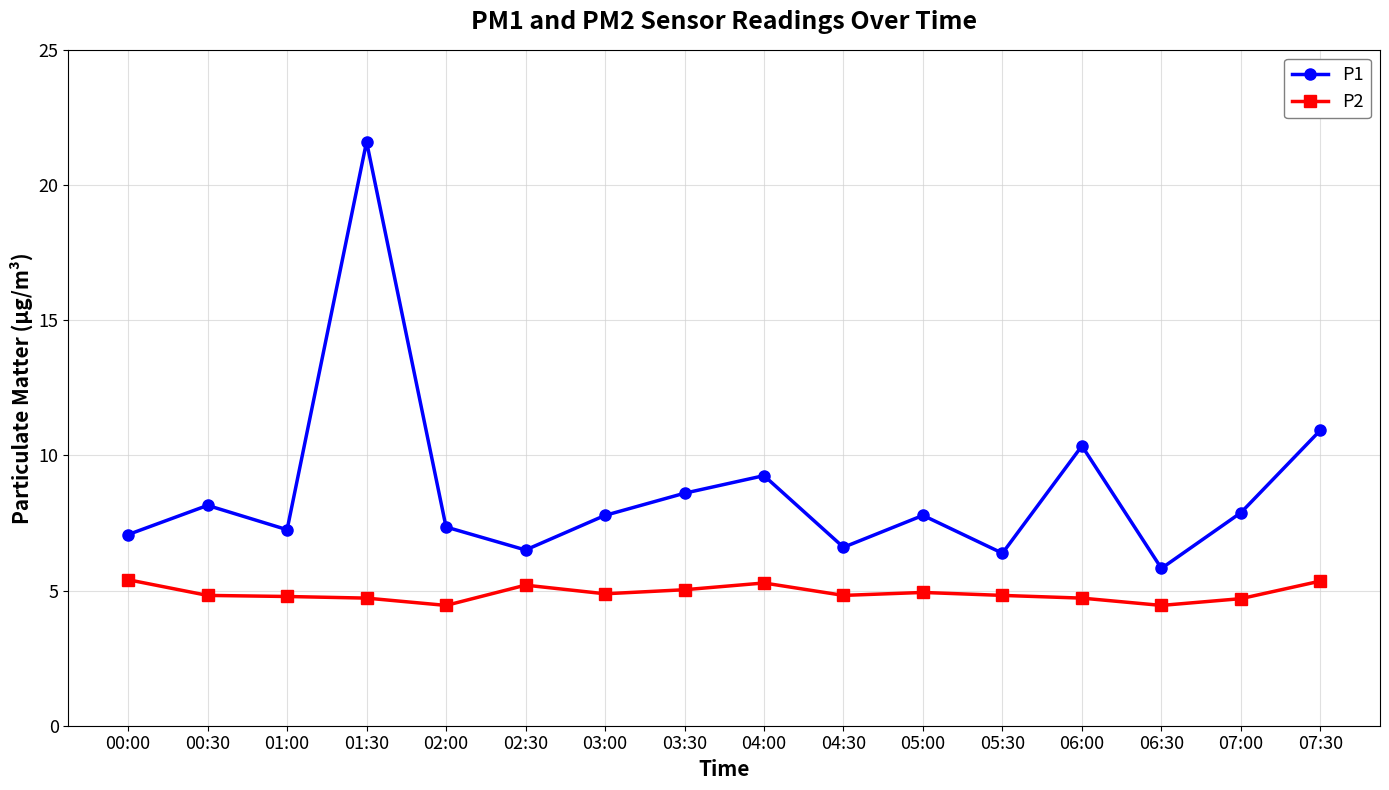

Rank the series by their average value, from lowest to highest.

P2, P1